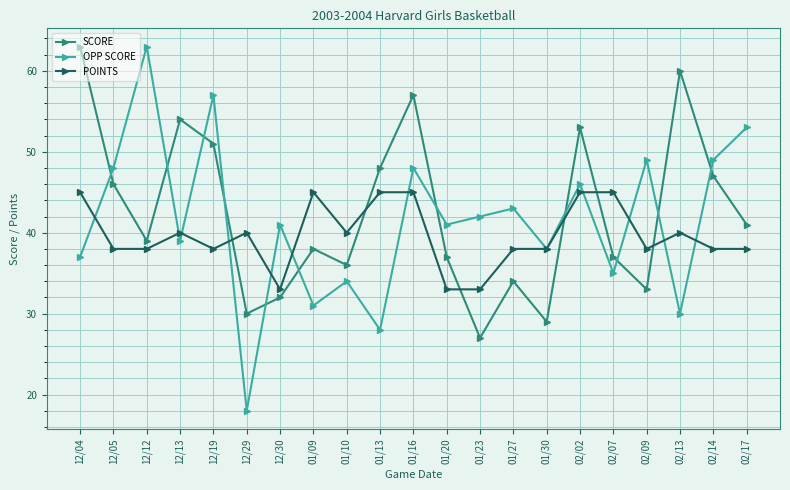

True or false: SCORE has a value of 107 at 02/13.

False